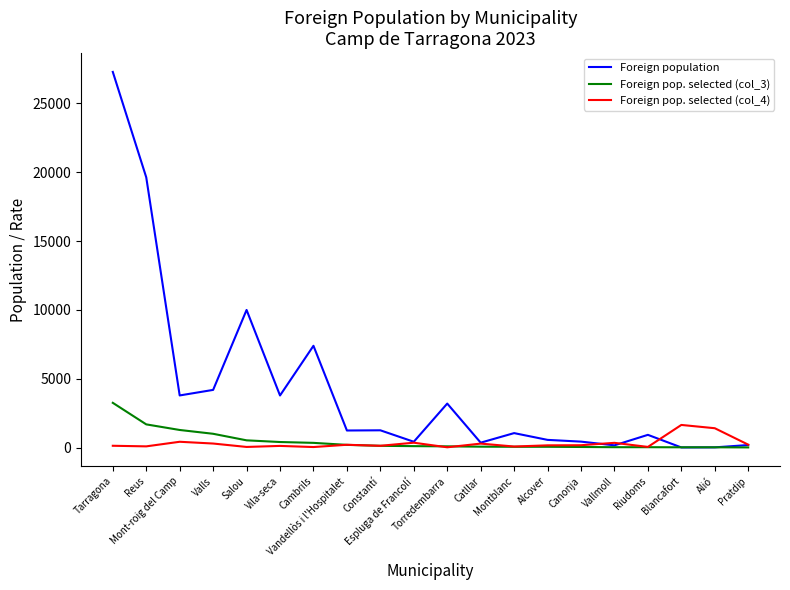

List the series in order of their peak value, highest first.

Foreign population, Foreign pop. selected (col_3), Foreign pop. selected (col_4)